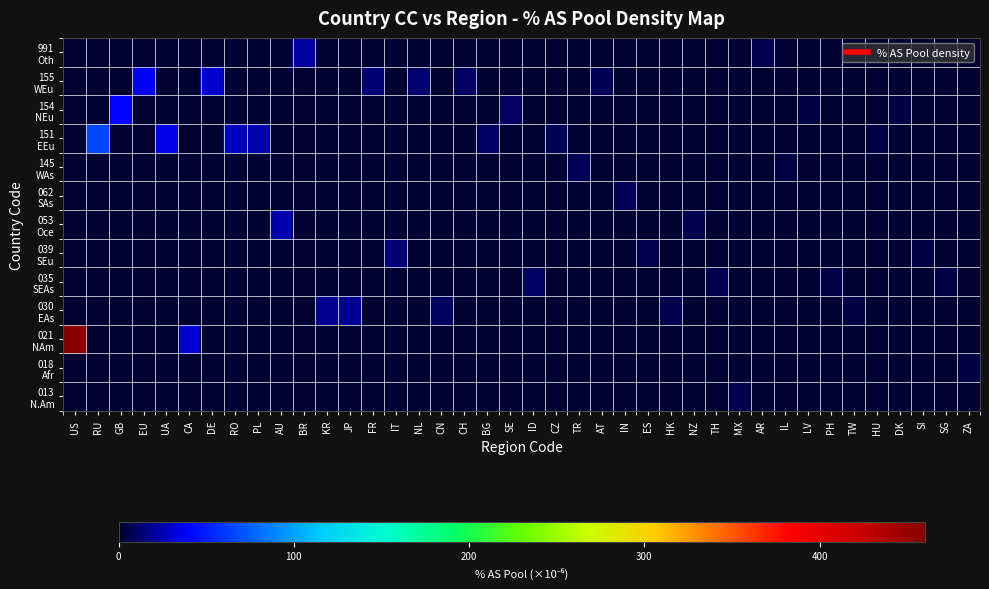

At which category does the chart reach its peak across all series?

US